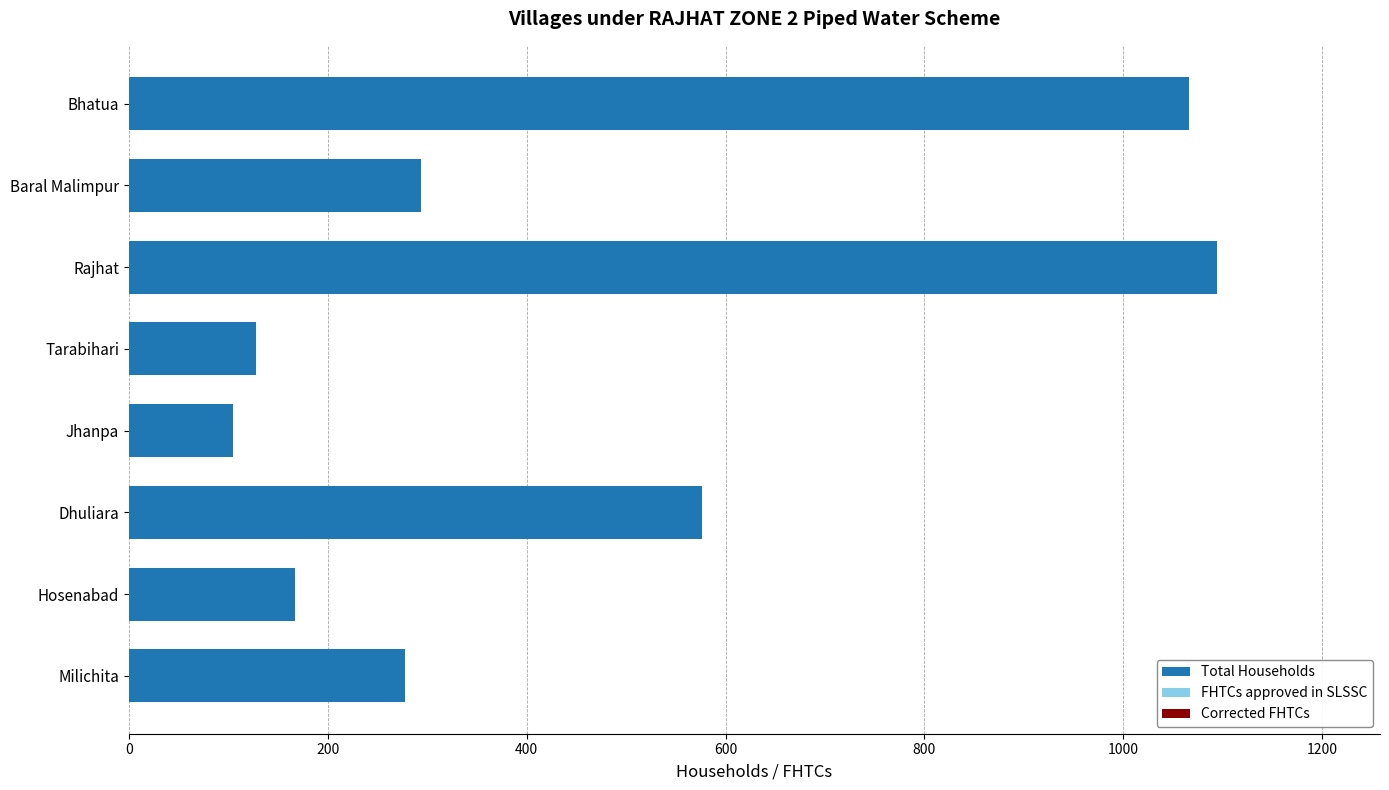

How many series are shown in this chart?

1